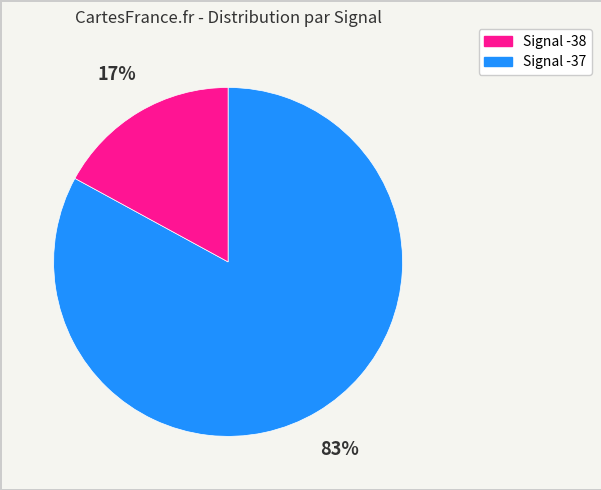

Does any single category account for the majority?

Yes